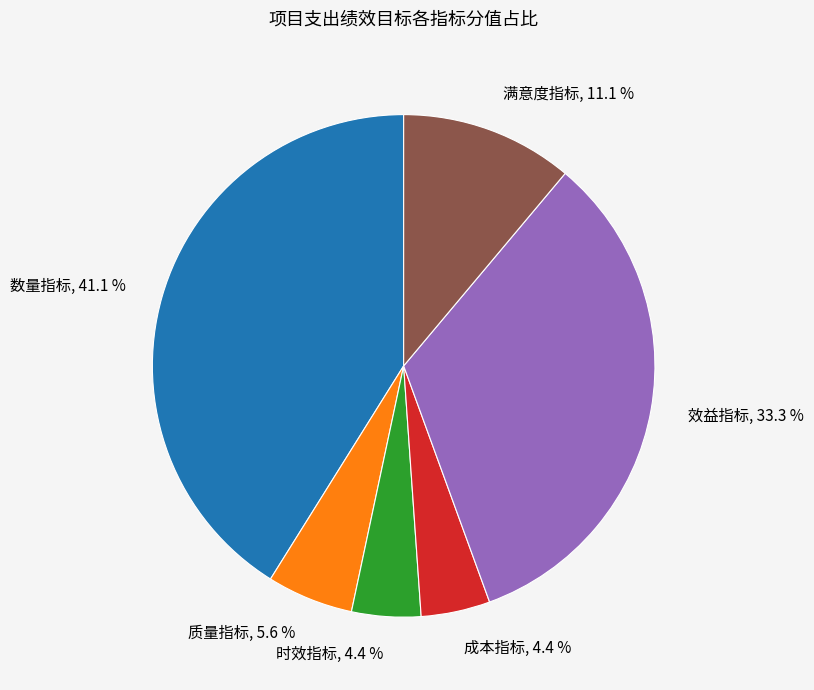

True or false: 时效指标 accounts for 10% of the total.

False